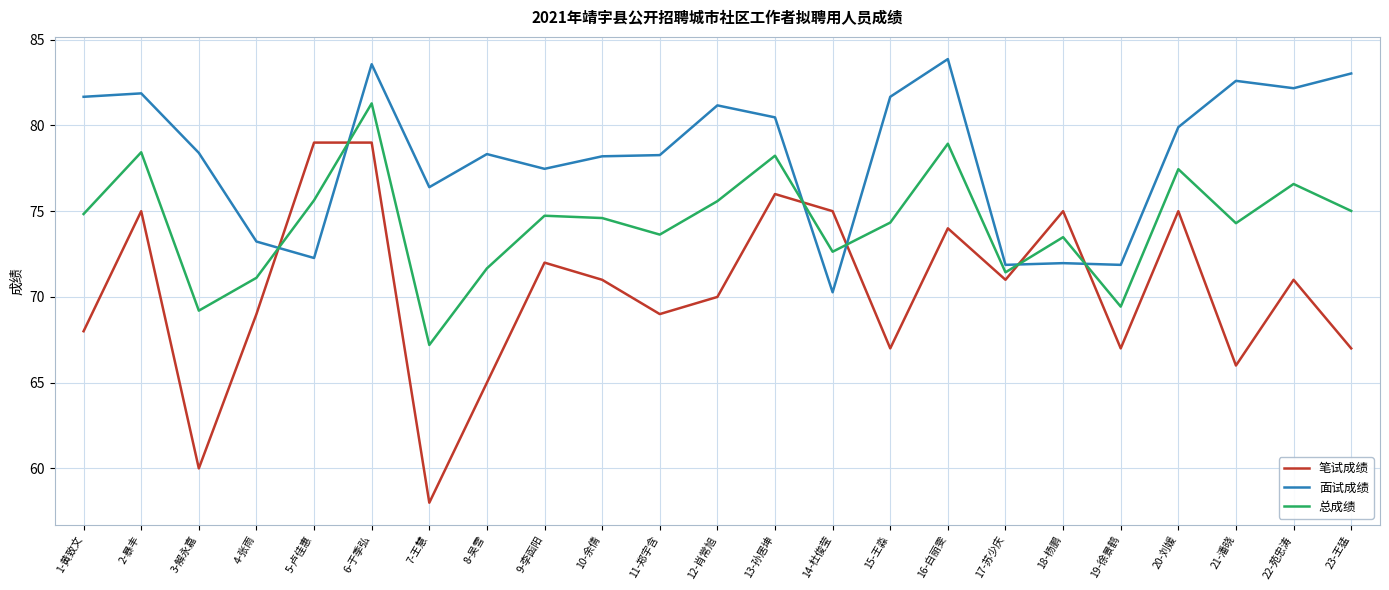

What is the difference between the maximum and minimum values in the 面试成绩 series?

13.6